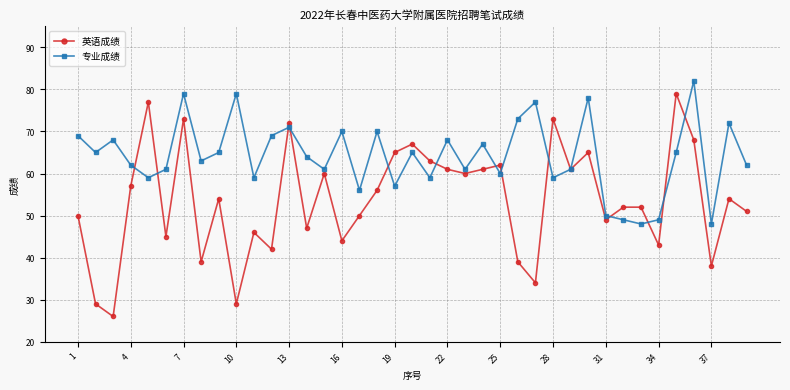

What is the smallest value displayed?

26